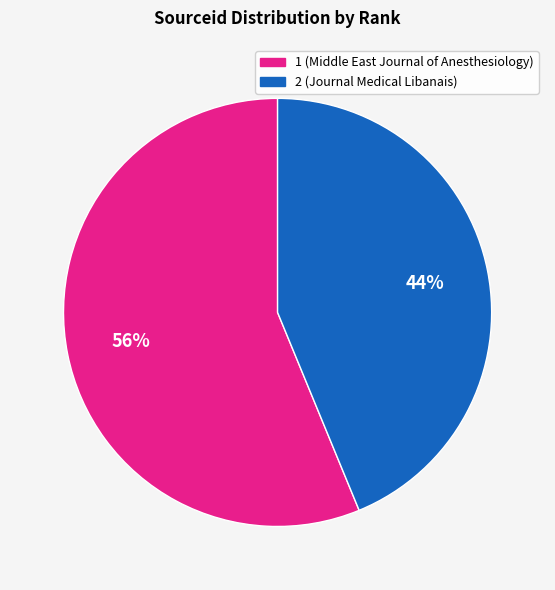

What is the smallest slice in the pie chart?

2